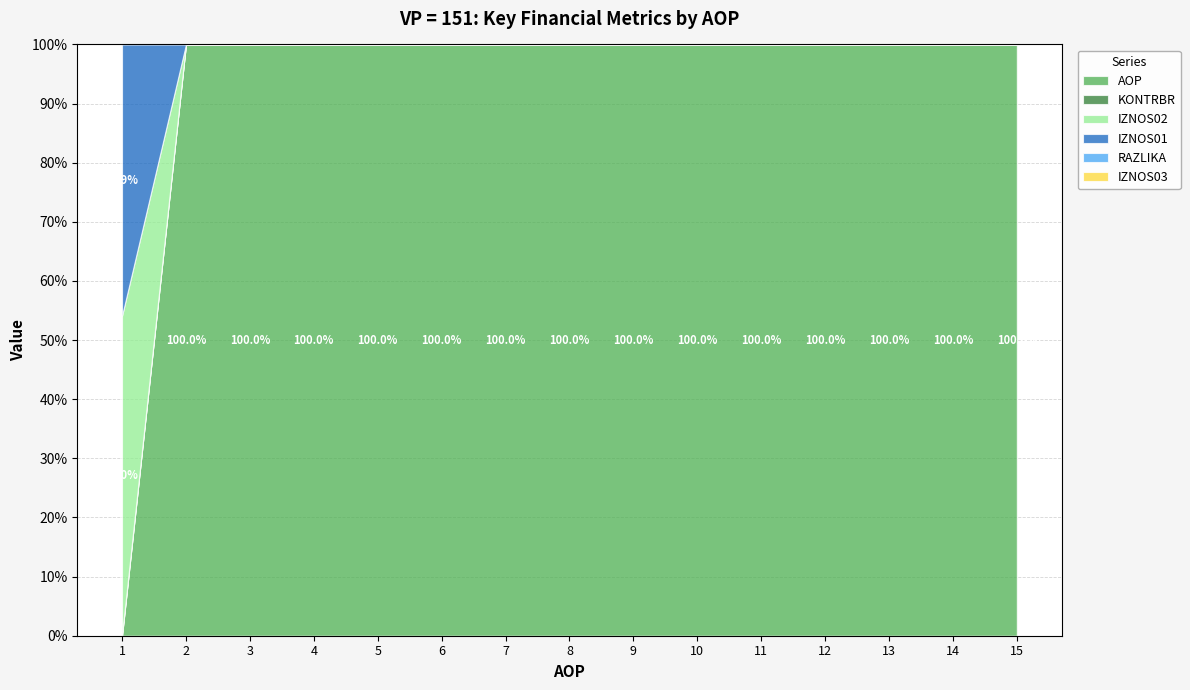

At which category does the chart reach its peak across all series?

1